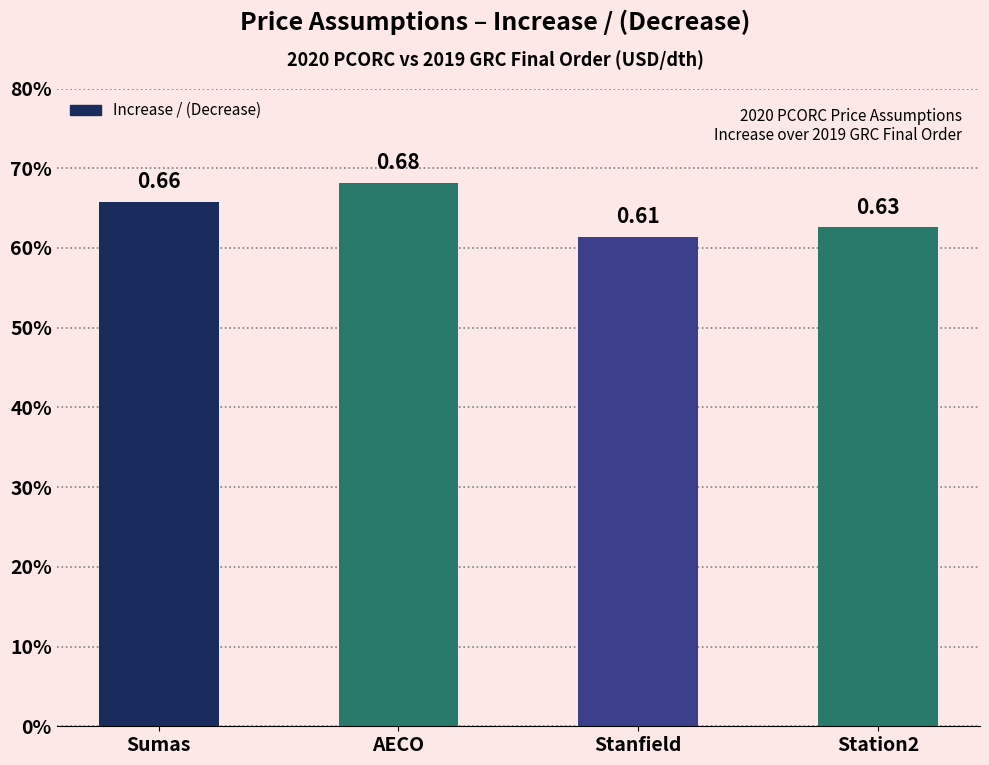

The chart shows a value of 0.6 at Stanfield. True or false?

True